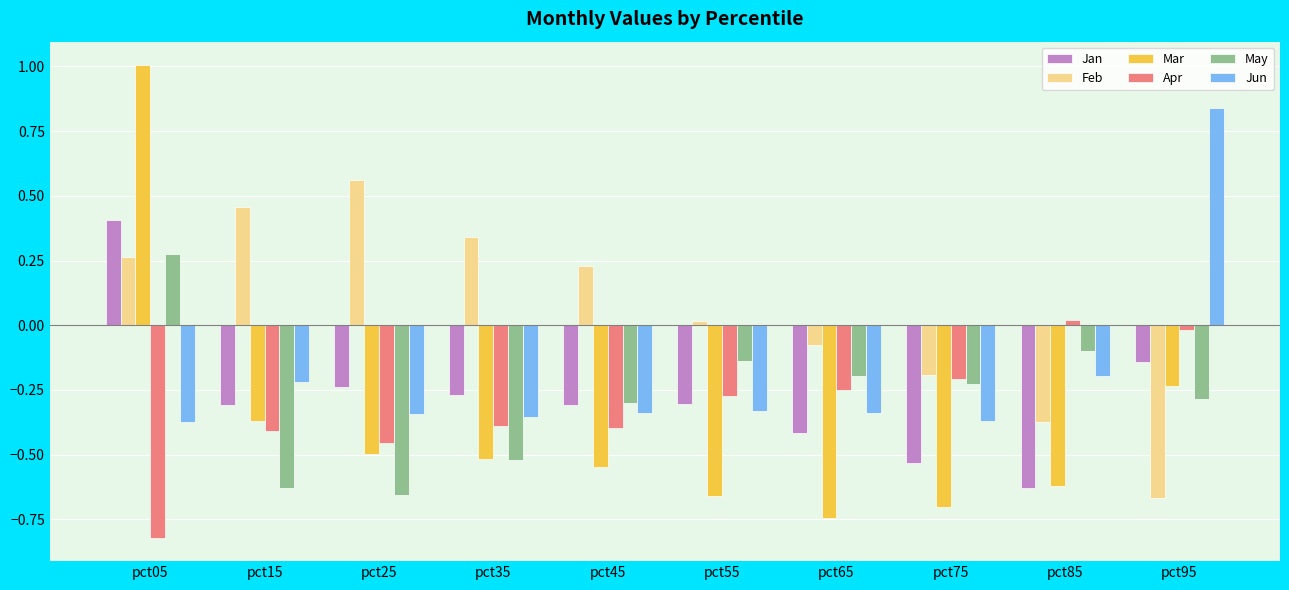

At which category does the chart reach its peak across all series?

pct05